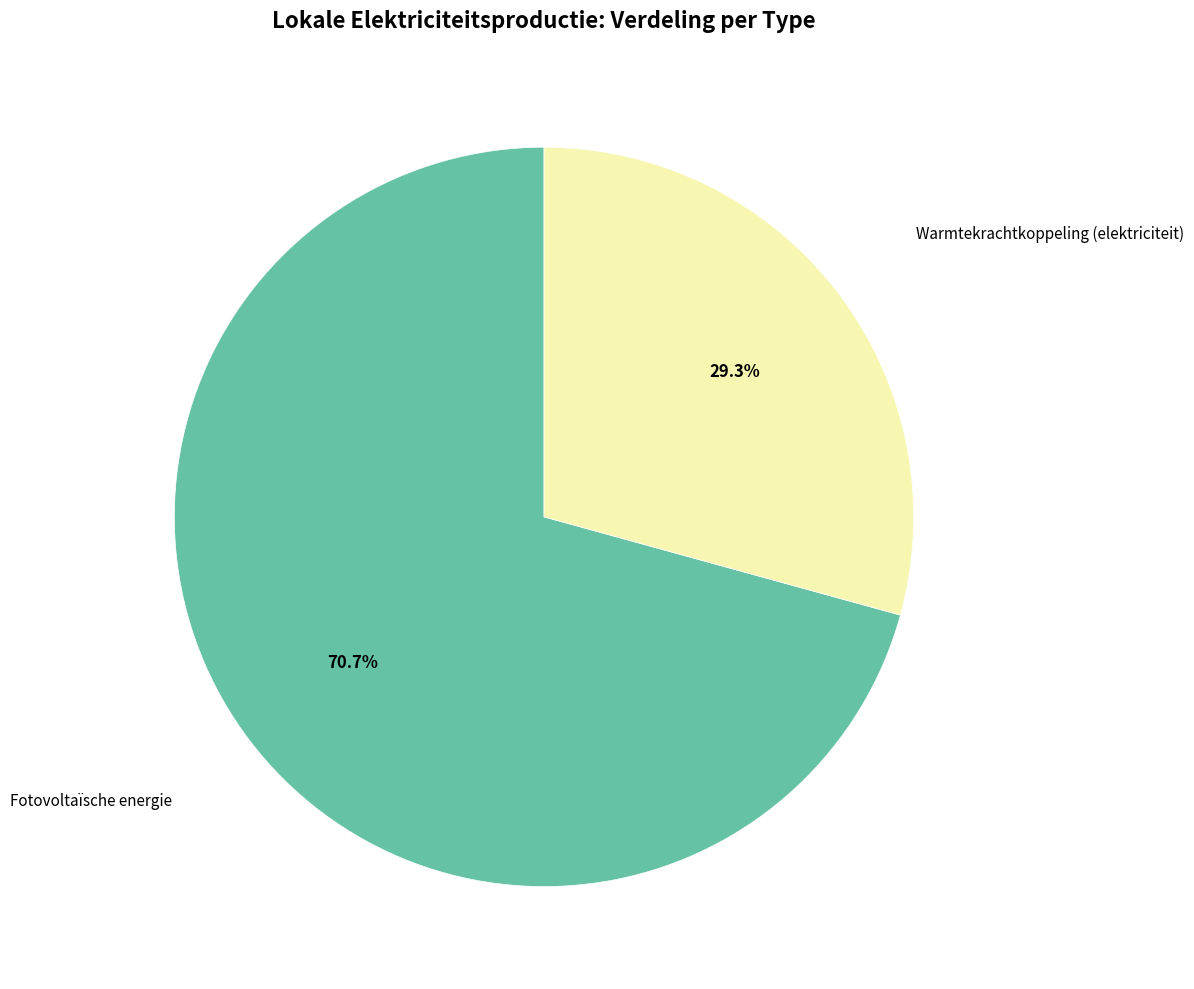

Is there a majority slice in this chart?

Yes